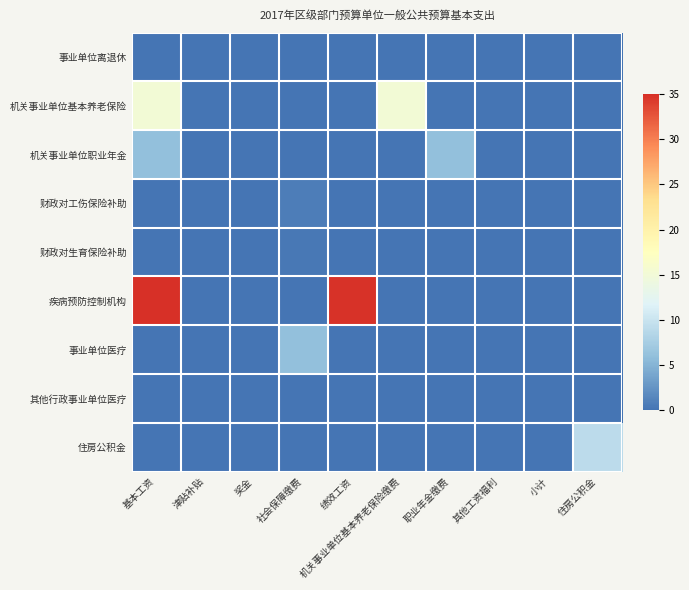

What is the total value across all series at 职业年金缴费?

6.1